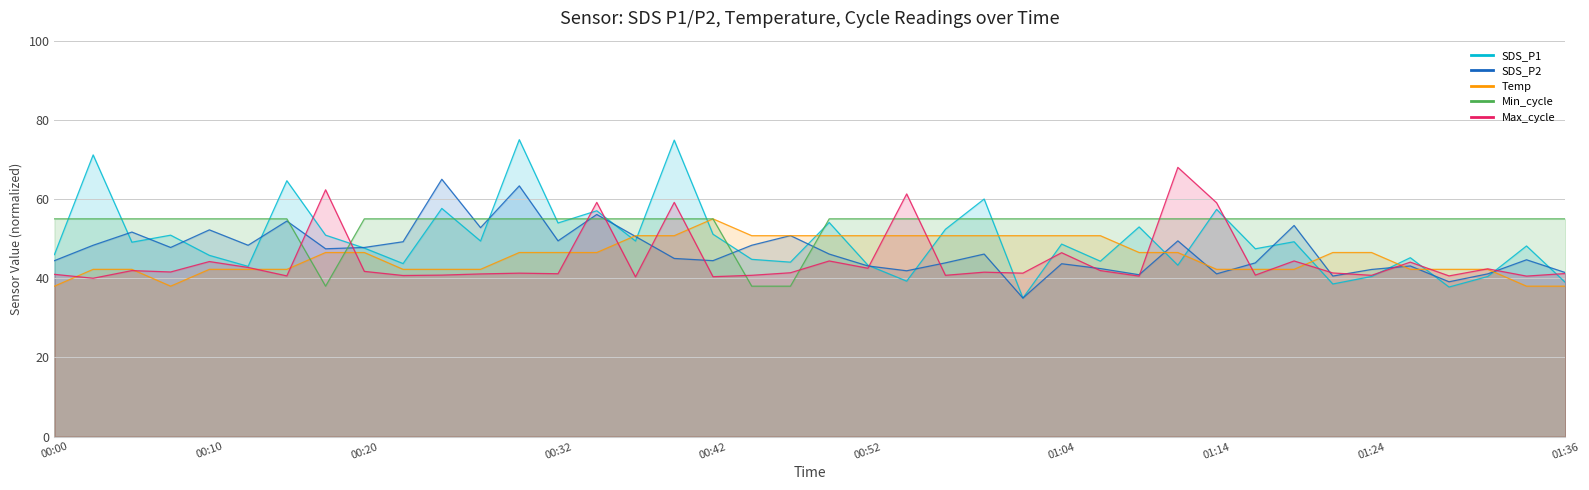

What is the difference between the maximum and minimum values in the SDS_P2 series?

30.0